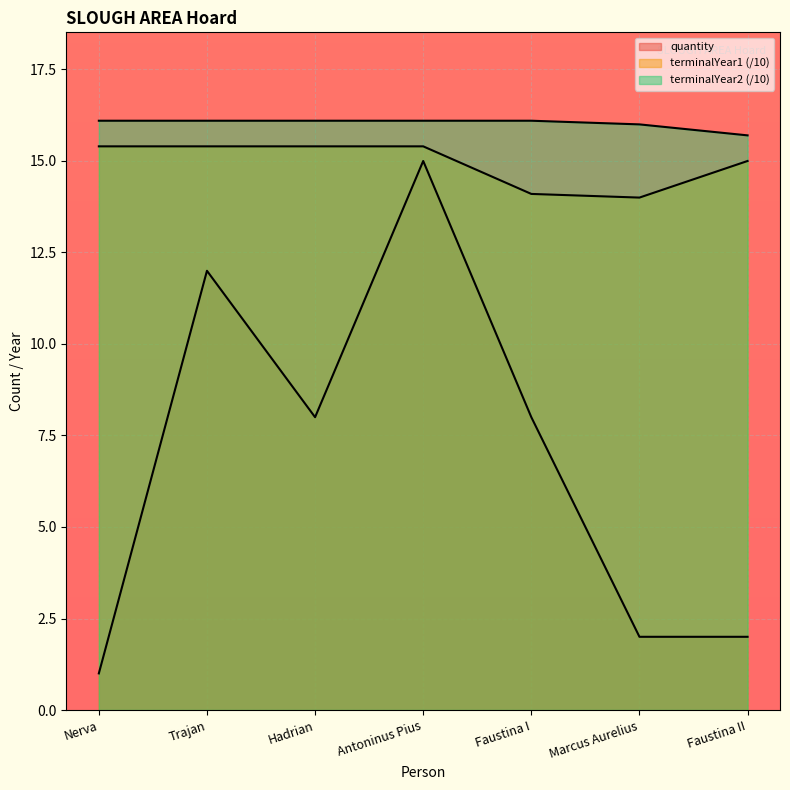

Rank the series at Hadrian from lowest to highest value.

quantity, terminalYear1, terminalYear2